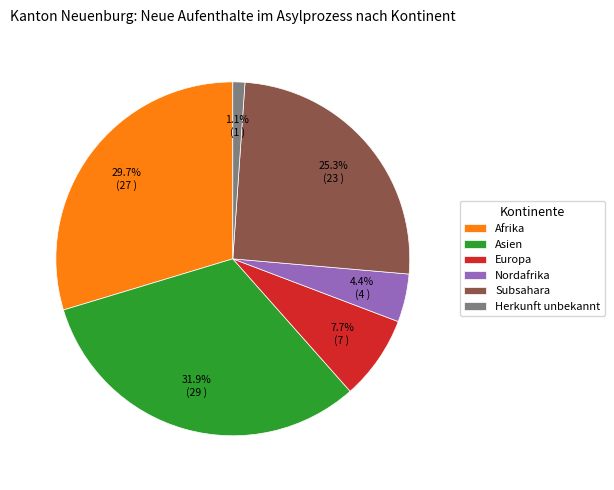

Which slice is the smallest?

Herkunft unbekannt